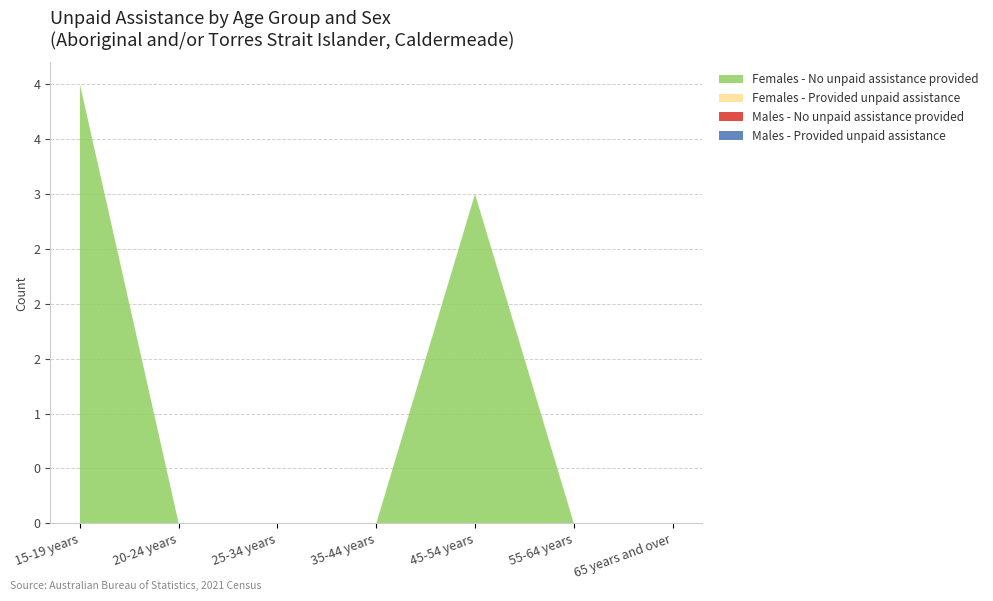

Reading left to right, what are all the values shown in this chart?

Males - Provided unpaid assistance: 15-19 years=0	20-24 years=0	25-34 years=0	35-44 years=0	45-54 years=0	55-64 years=0	65 years and over=0
Males - No unpaid assistance provided: 15-19 years=0	20-24 years=0	25-34 years=0	35-44 years=0	45-54 years=0	55-64 years=0	65 years and over=0
Females - Provided unpaid assistance: 15-19 years=0	20-24 years=0	25-34 years=0	35-44 years=0	45-54 years=0	55-64 years=0	65 years and over=0
Females - No unpaid assistance provided: 15-19 years=4	20-24 years=0	25-34 years=0	35-44 years=0	45-54 years=3	55-64 years=0	65 years and over=0